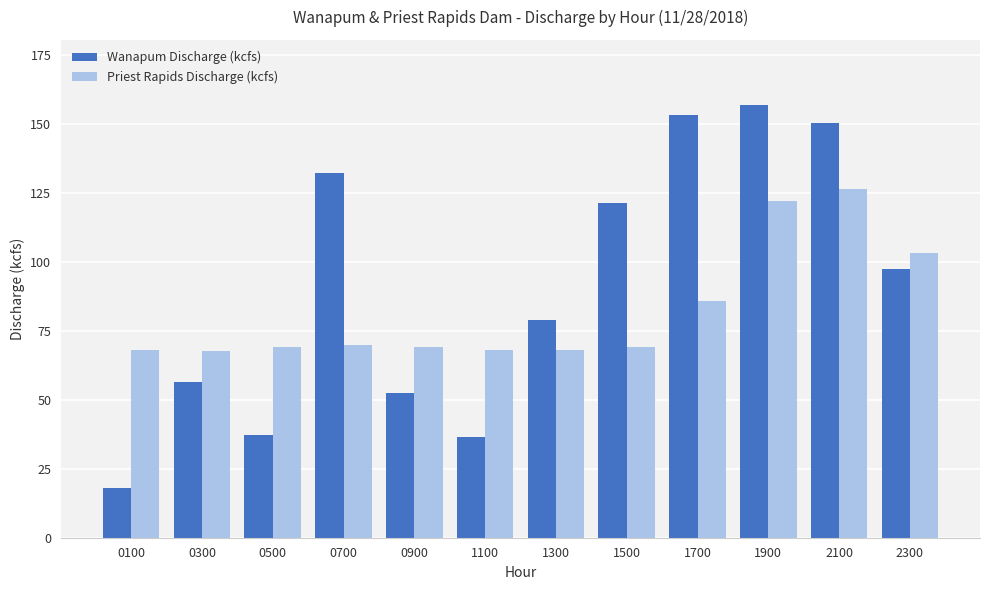

Which series has the largest range (max minus min)?

Wanapum Discharge (kcfs)